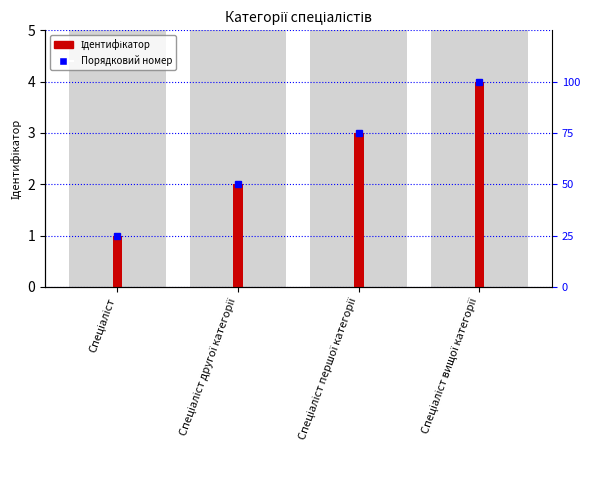

What is the label of the 2nd bar from the right?

Спеціаліст першої категорії